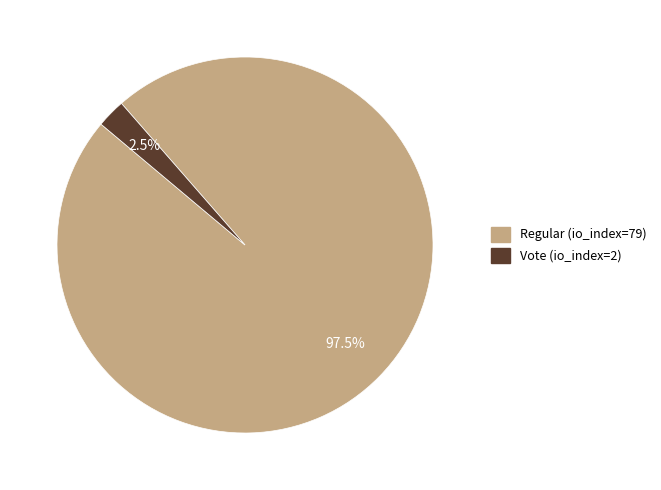

What is the smallest slice in the pie chart?

Vote (io_index=2)